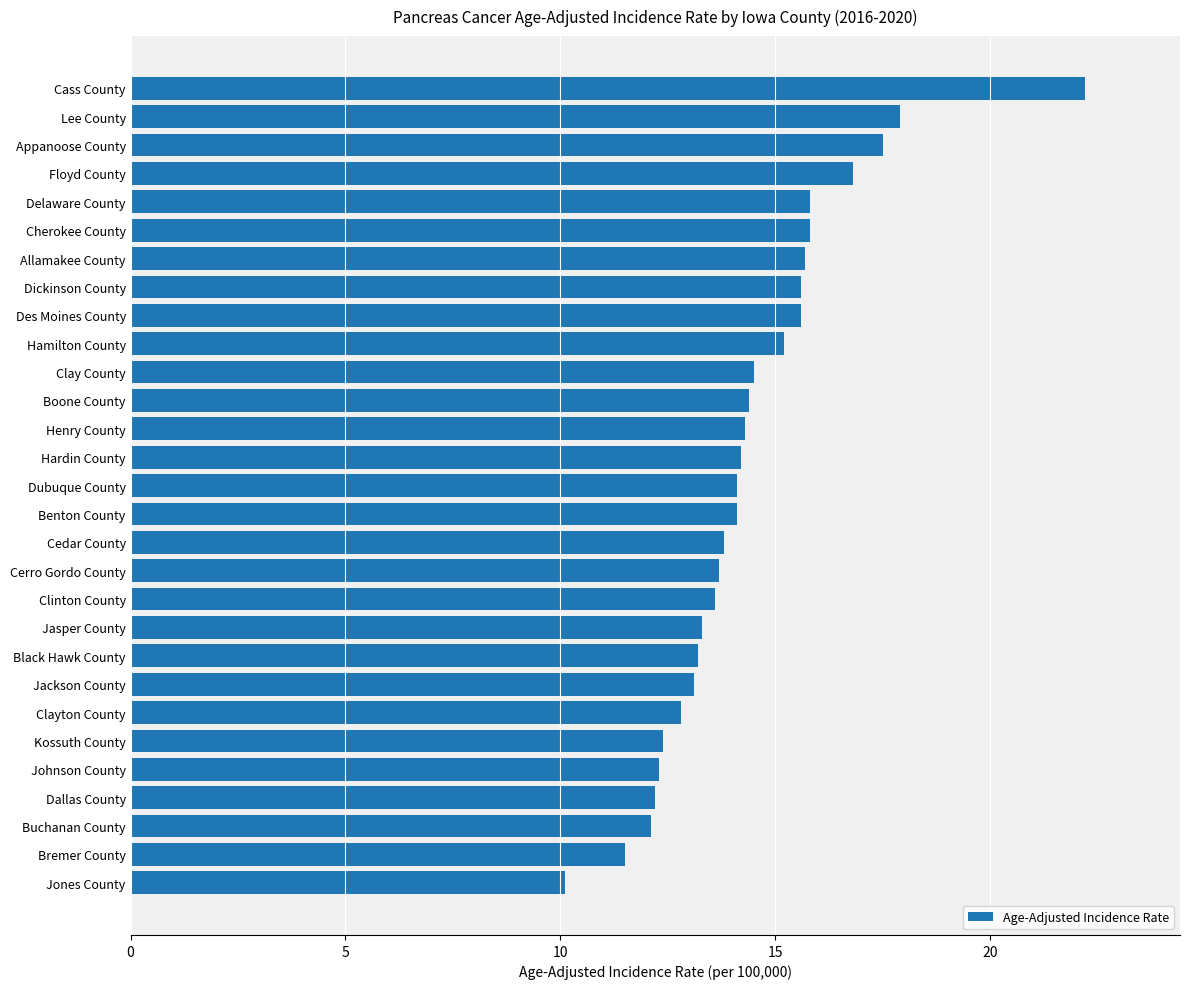

True or false: the data shows 26.0 at Clay County.

False